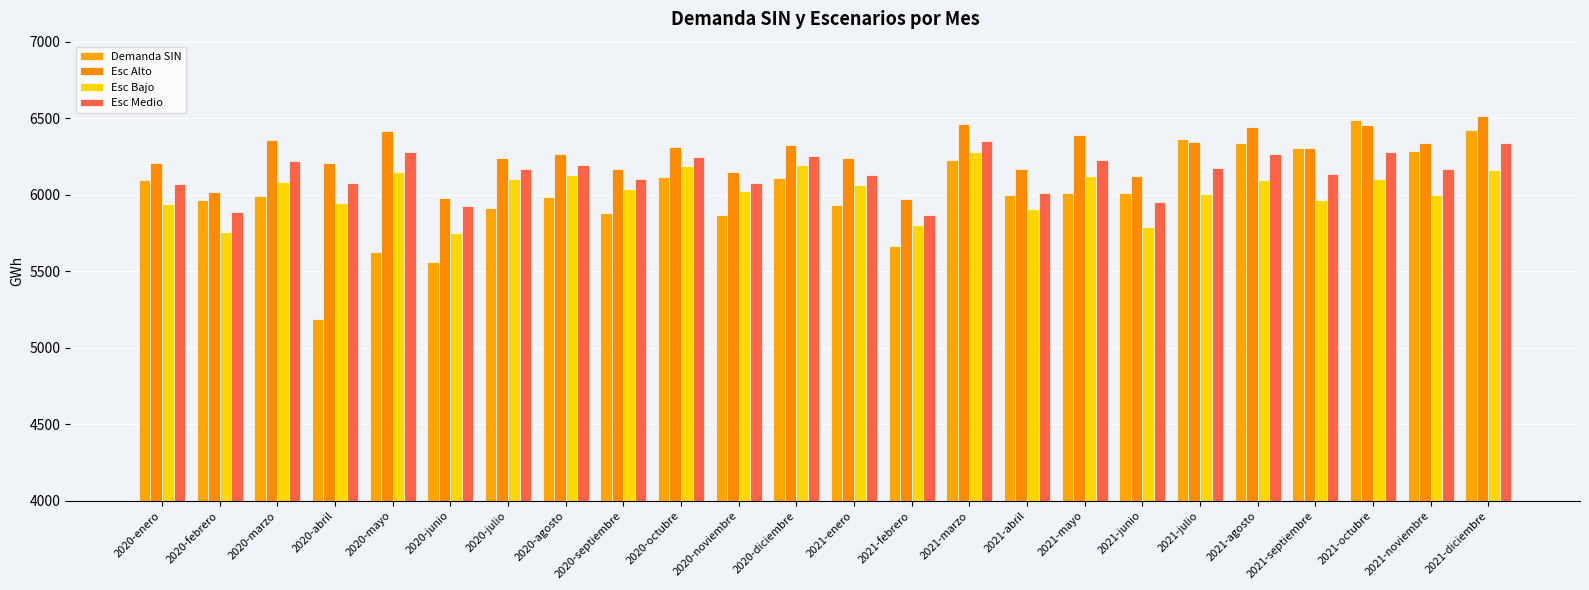

At how many categories does at least one series exceed 6004?

22